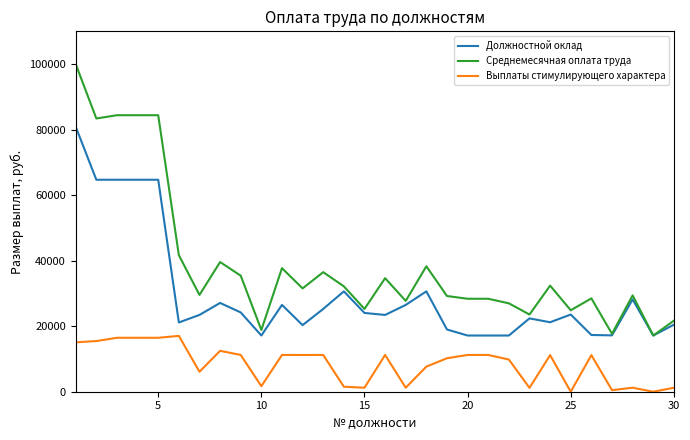

True or false: Выплаты стимулирующего характера and Среднемесячная оплата труда cross at least once.

False